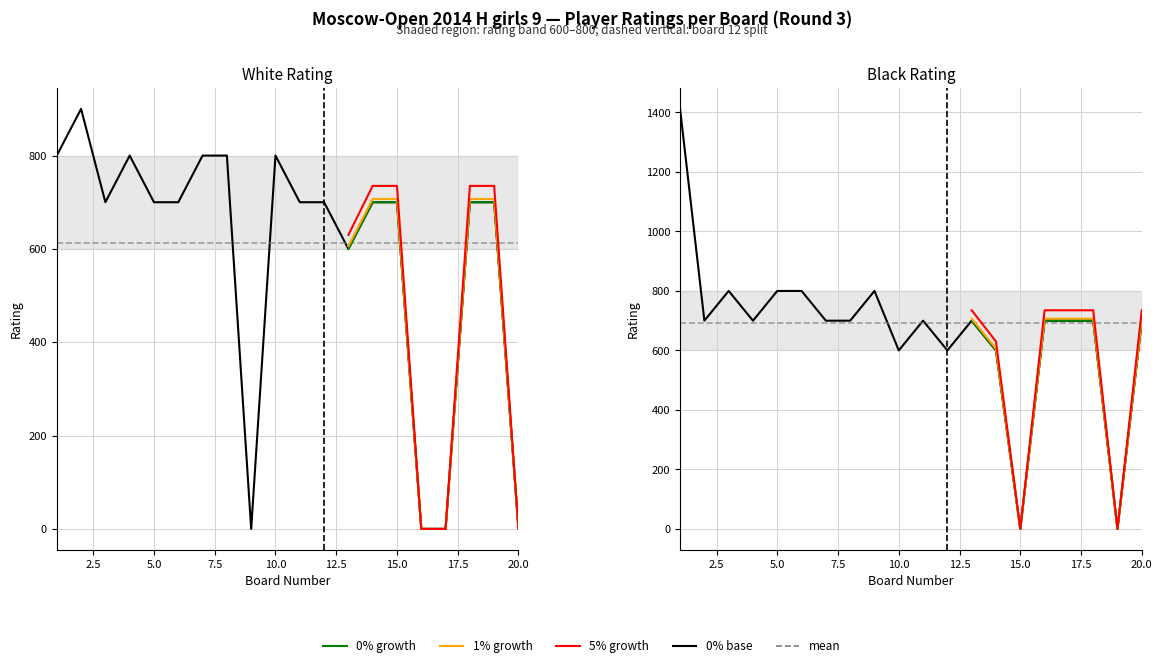

True or false: 0% and 5% intersect in this chart.

False